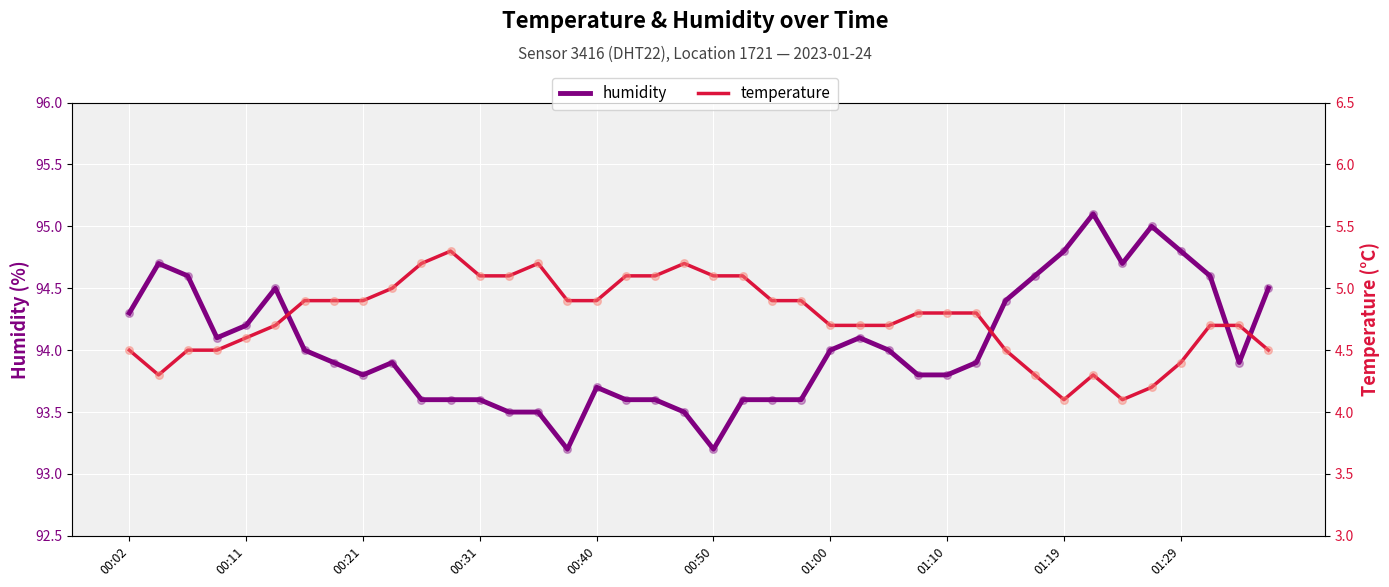

Which series has the largest total across all categories?

humidity